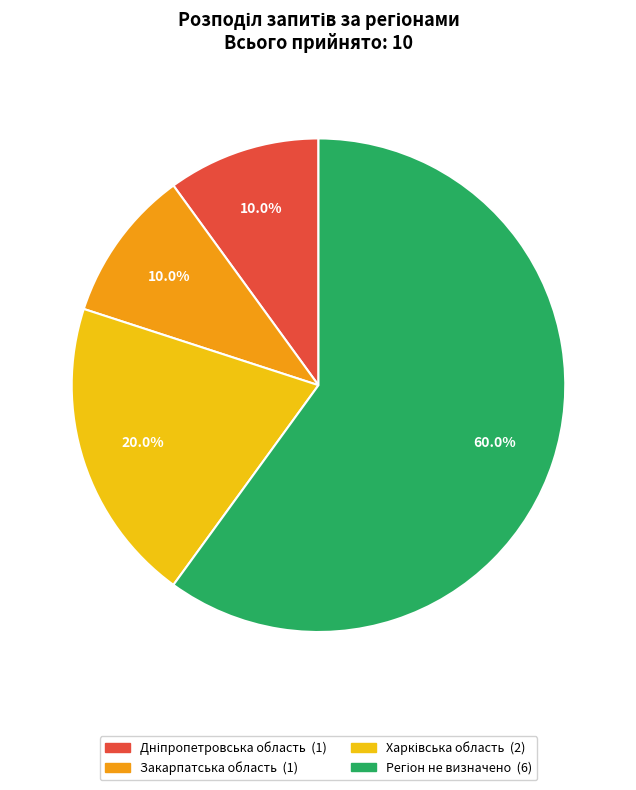

Is there a majority slice in this chart?

Yes